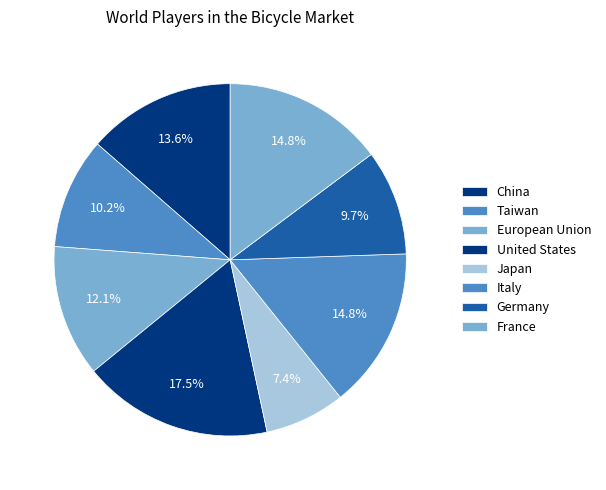

Is it true that European Union is 6% of the pie?

False